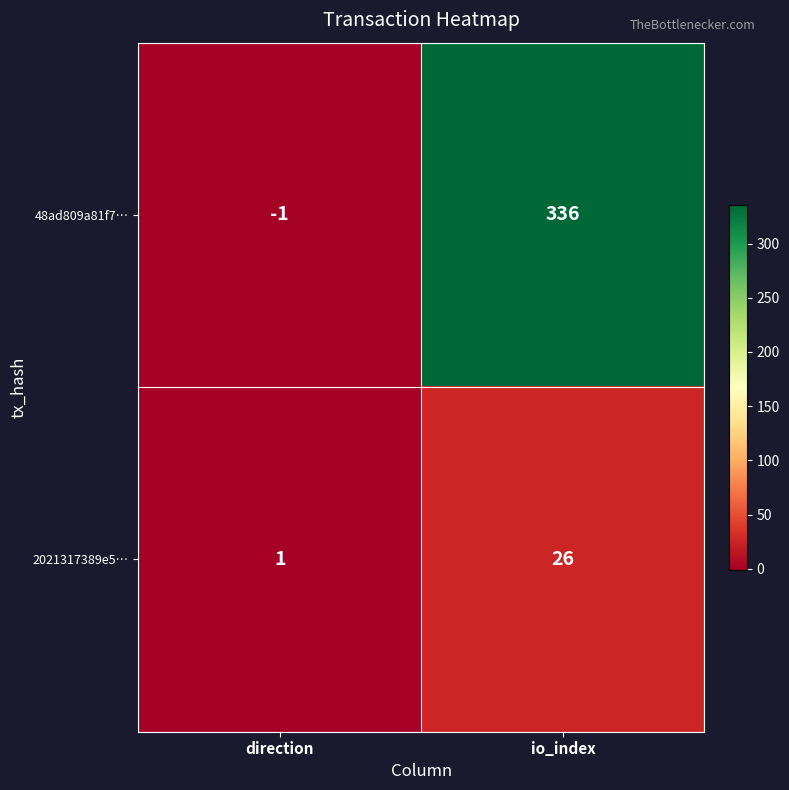

Read the 2021317389e5… value at io_index, to the nearest 10.

30